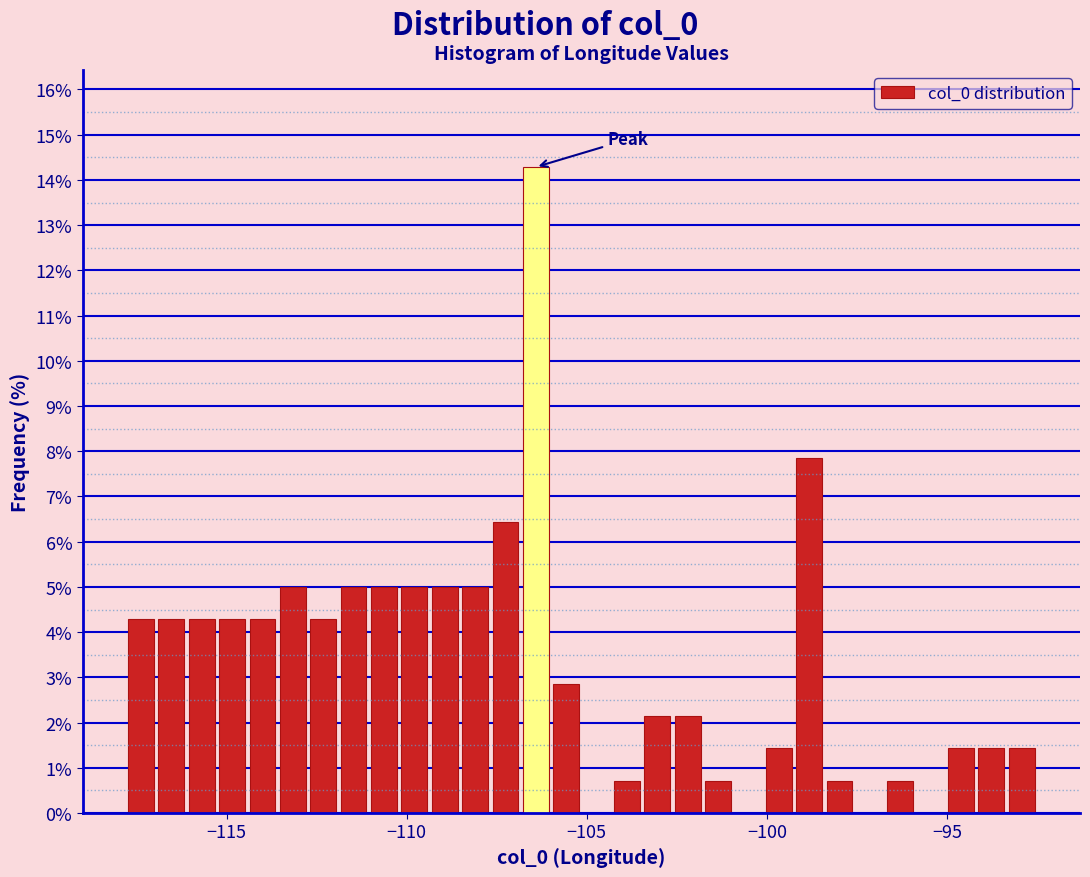

Read against the x-axis, roughly where is the centre of the tallest bar?

-106.5